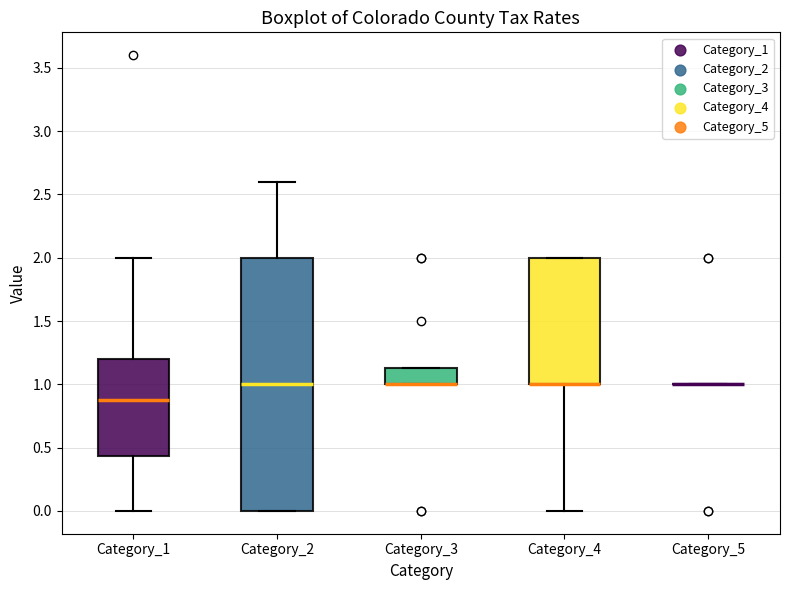

Reading left to right, read every box against the y-axis: the position of its median line, the range the box covers, and the ends of its whiskers. The values are not printed on the chart, so give them approximately, as read against the axis.

Category_1: median 0.90, box 0.45 to 1.20, whiskers 0.00 to 2.00
Category_2: median 1.00, box 0.00 to 2.00, whiskers 0.00 to 2.60
Category_3: median 1.00 (drawn on the box's lower edge), box 1.00 to 1.15, whiskers 1.00 to 1.15
Category_4: median 1.00 (drawn on the box's lower edge), box 1.00 to 2.00, whiskers 0.00 to 2.00
Category_5: box collapsed to a line at 1.00, whiskers 1.00 to 1.00